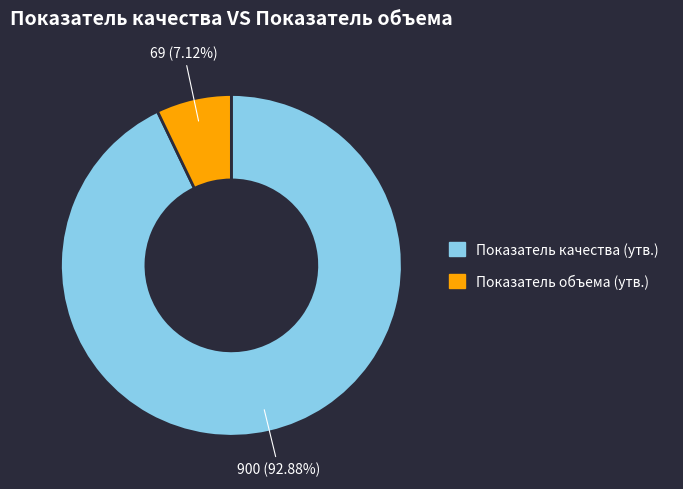

Which category has the biggest portion of the pie?

Показатель качества